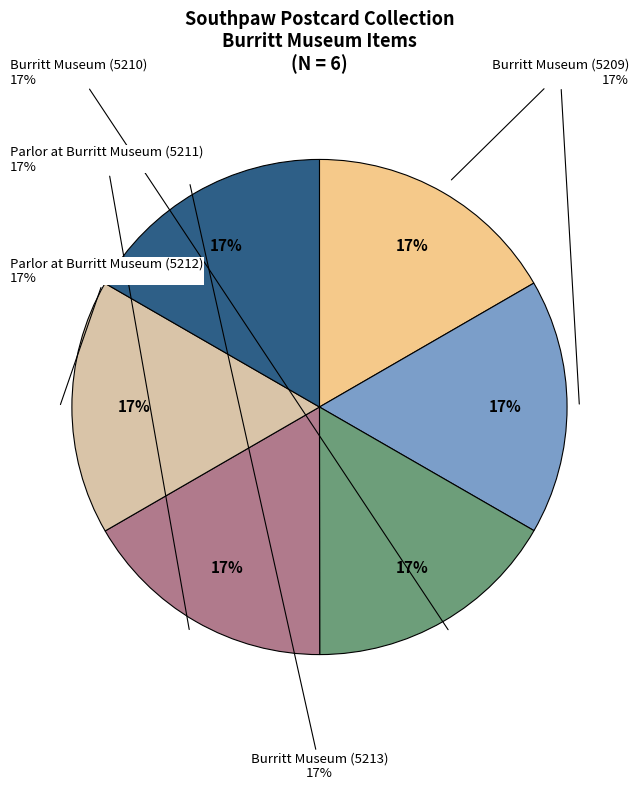

To the nearest percent, what percentage of the pie is Burritt Museum (5209)?

17%